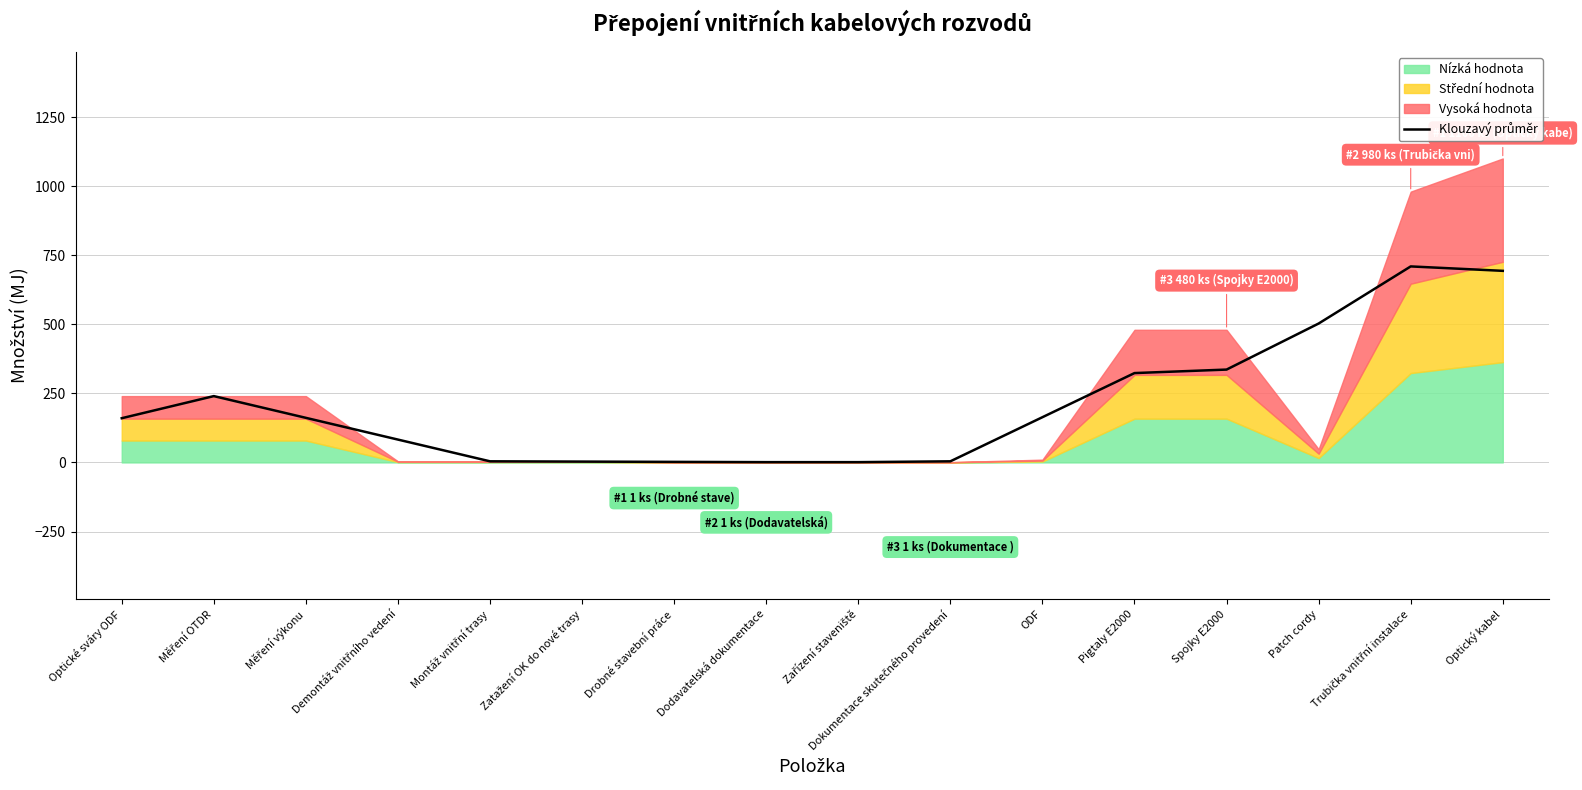

Does the chart have visible grid lines?

Yes